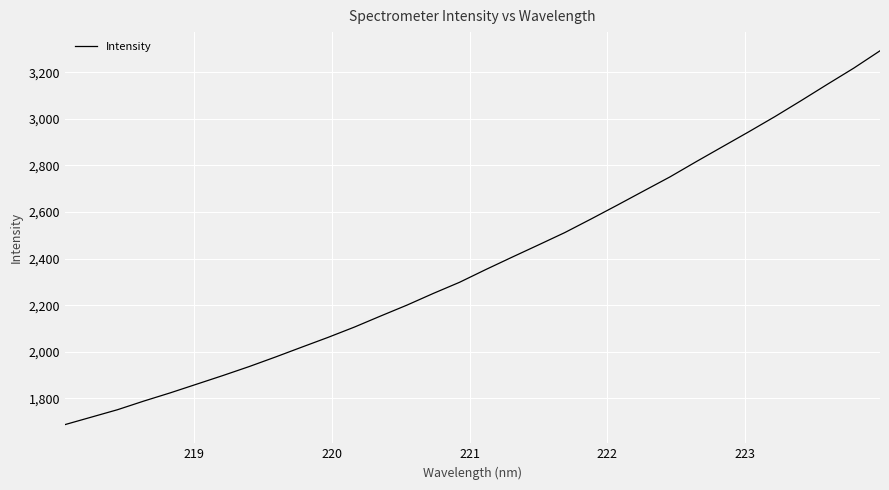

What is the difference between the second highest and minimum values?

1530.0